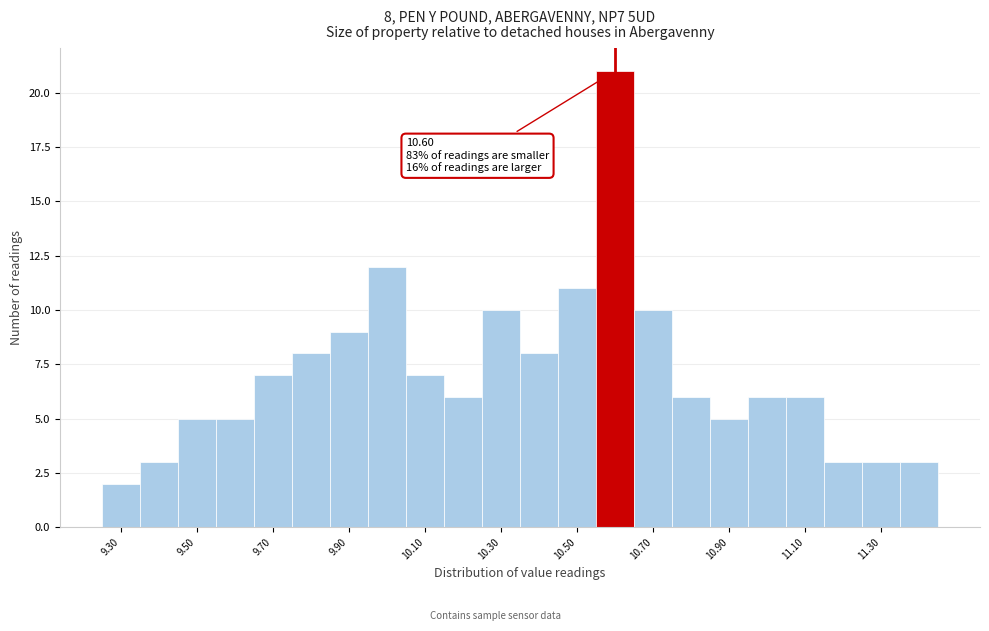

Which range on the x-axis has the tallest bar?

10.55 to 10.65